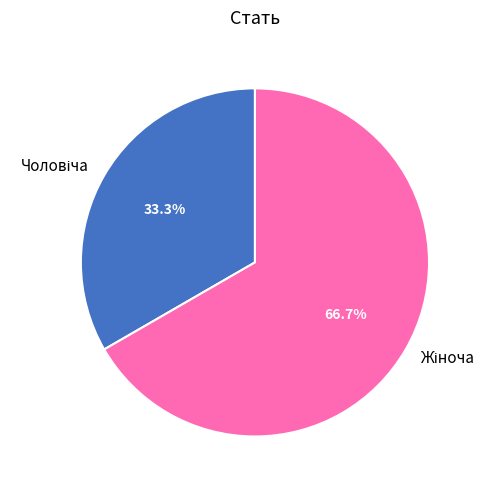

Is there a majority slice in this chart?

Yes